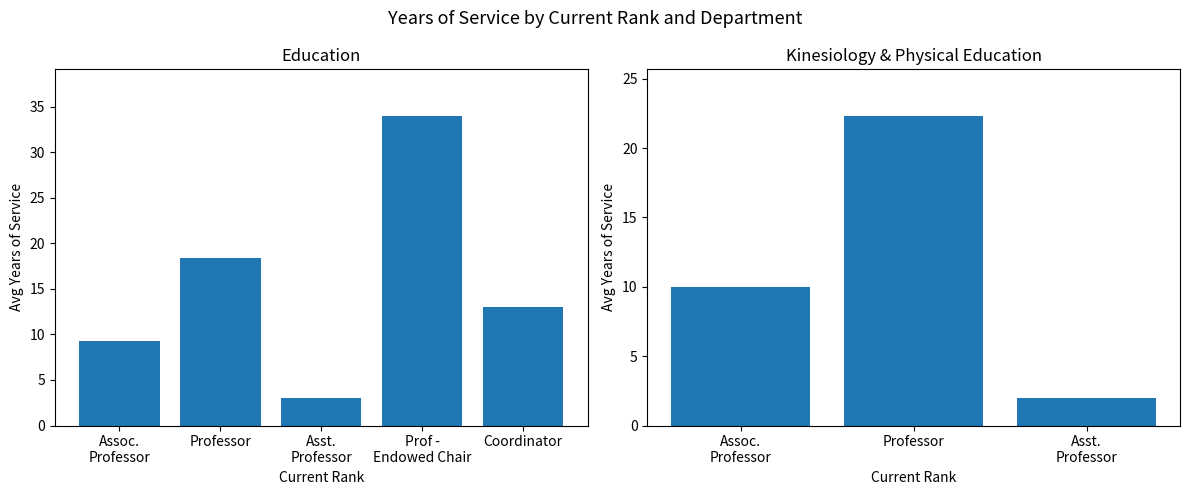

True or false: the data shows 2.0 at Asst.
Professor.

True